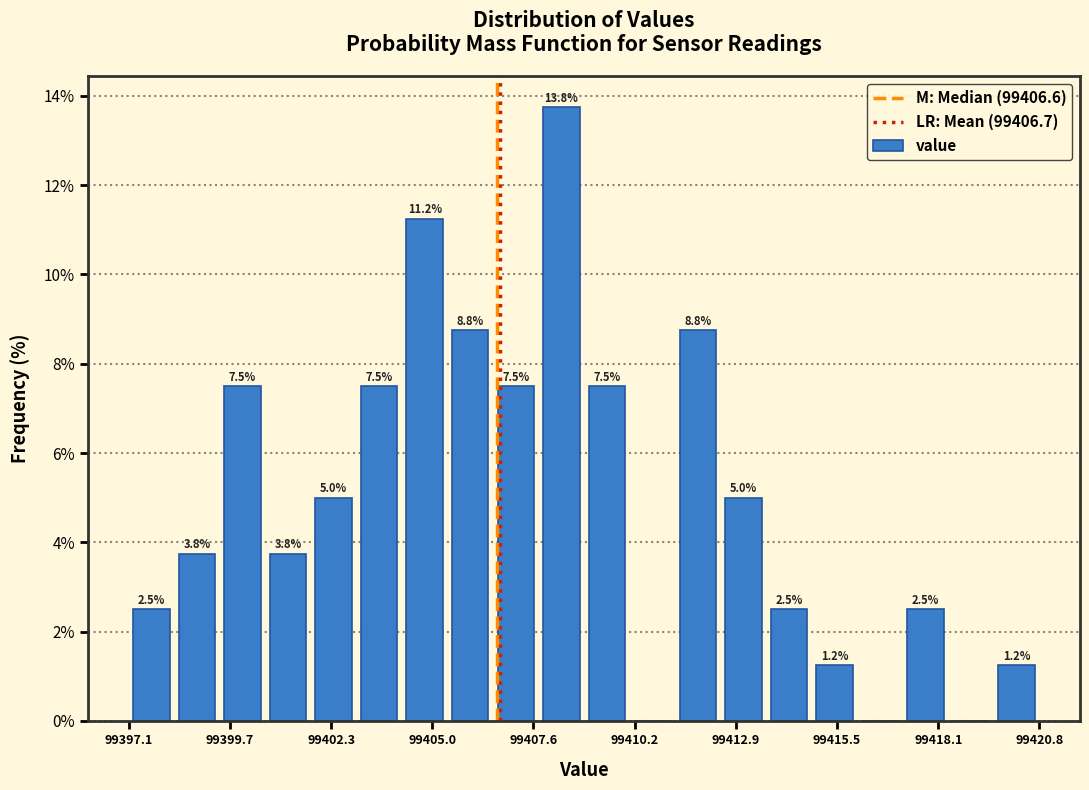

Read against the x-axis, roughly where is the centre of the tallest bar?

99408.5